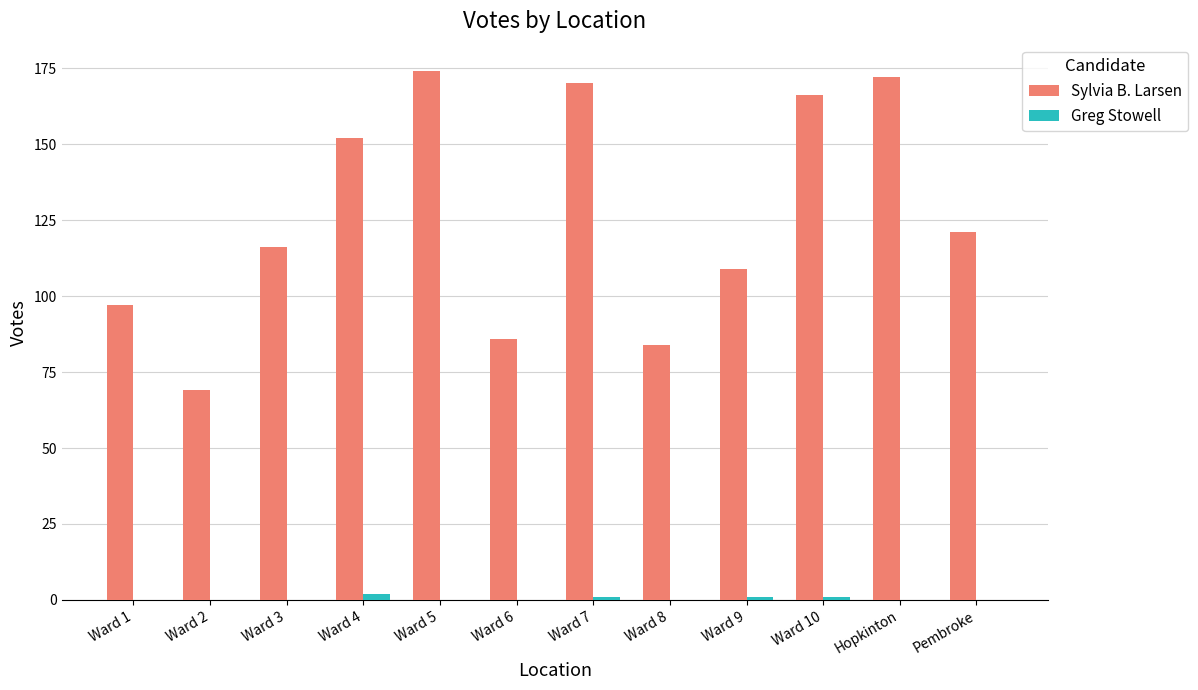

What is the total value across all series at Hopkinton?

172